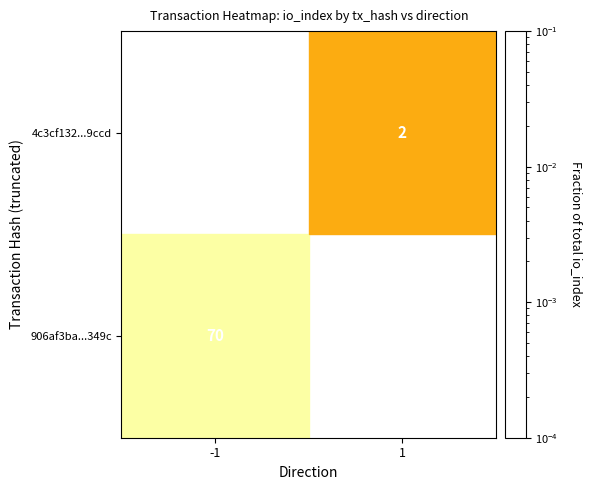

Rank the series at -1 from lowest to highest value.

906af3ba...349c, 4c3cf132...9ccd